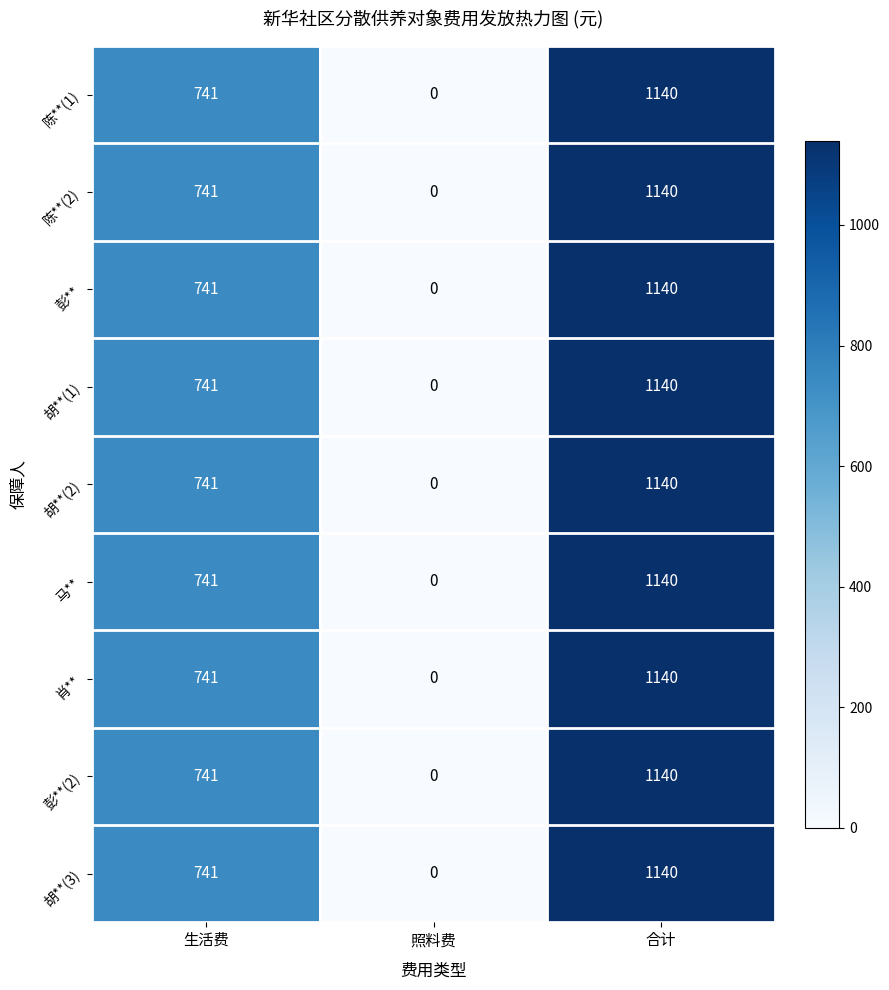

At which label is 肖** closest to 570?

生活费